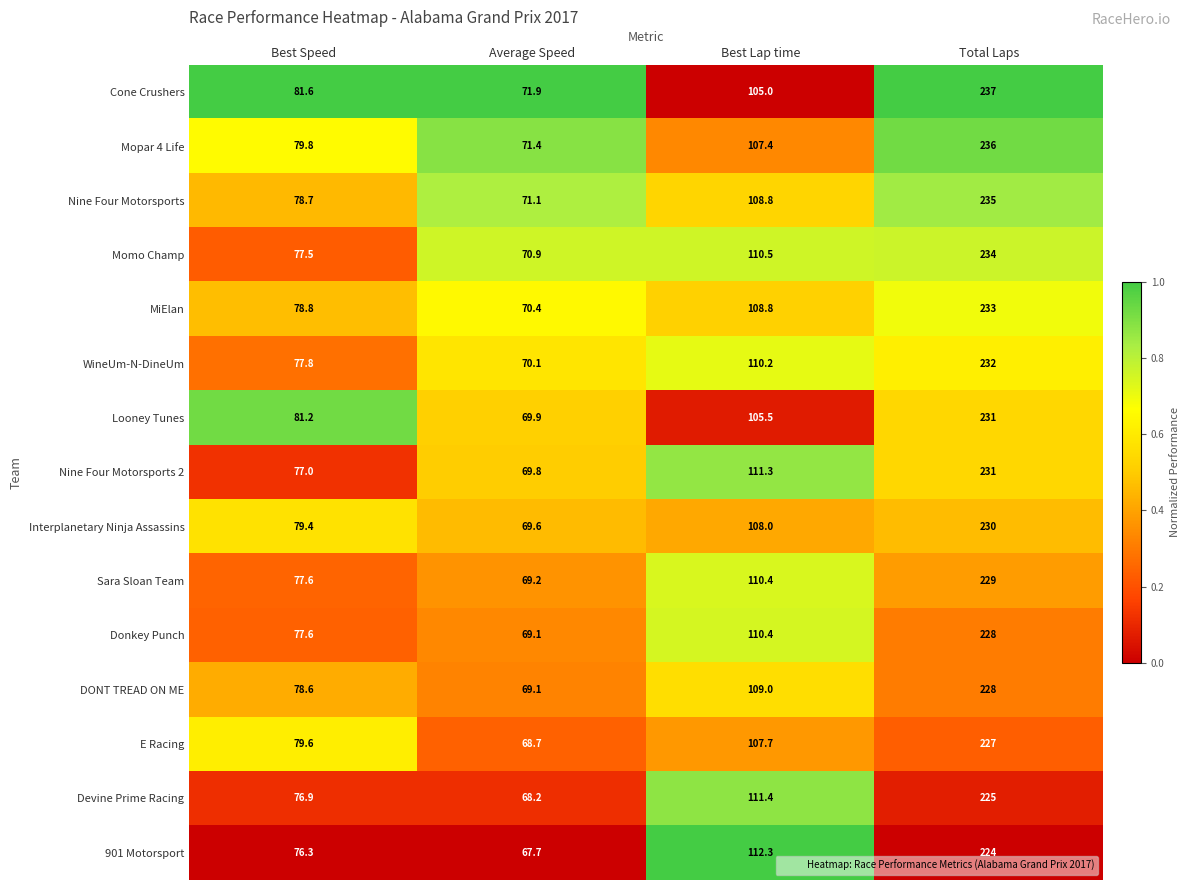

What is the difference between the maximum and minimum values in the WineUm-N-DineUm series?

161.9